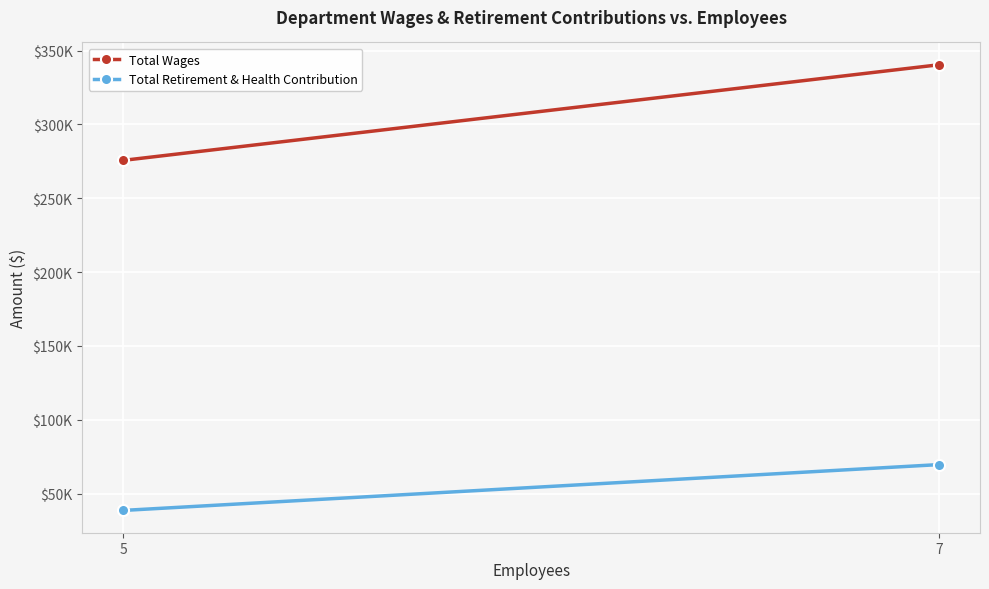

List the series in order of their peak value, highest first.

Total Wages, Total Retirement & Health Contribution